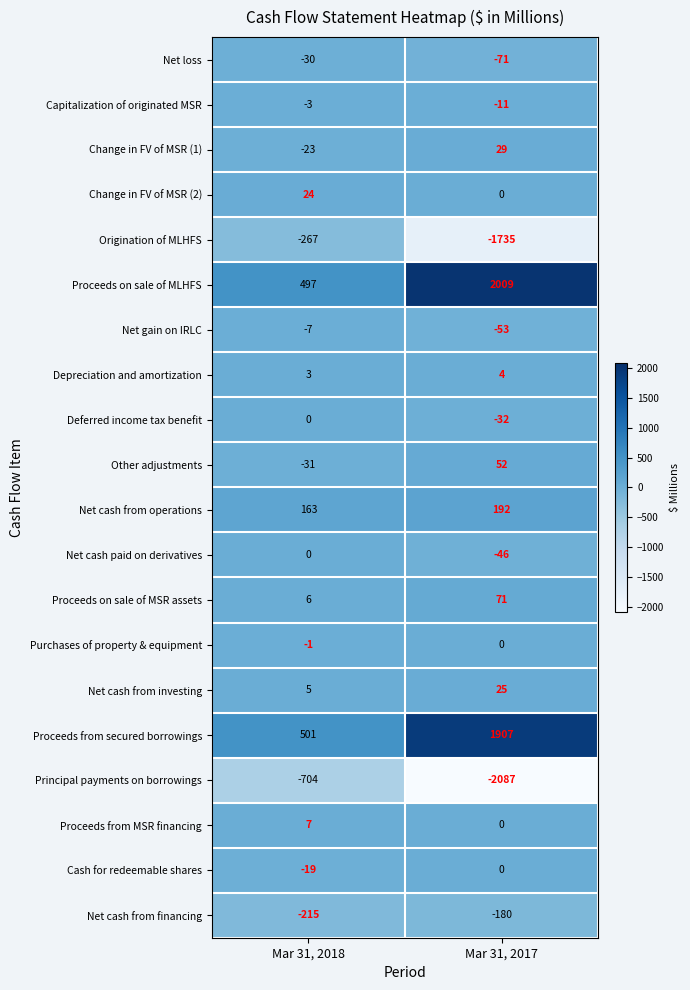

Which series has the largest total across all categories?

Proceeds on sale of MLHFS